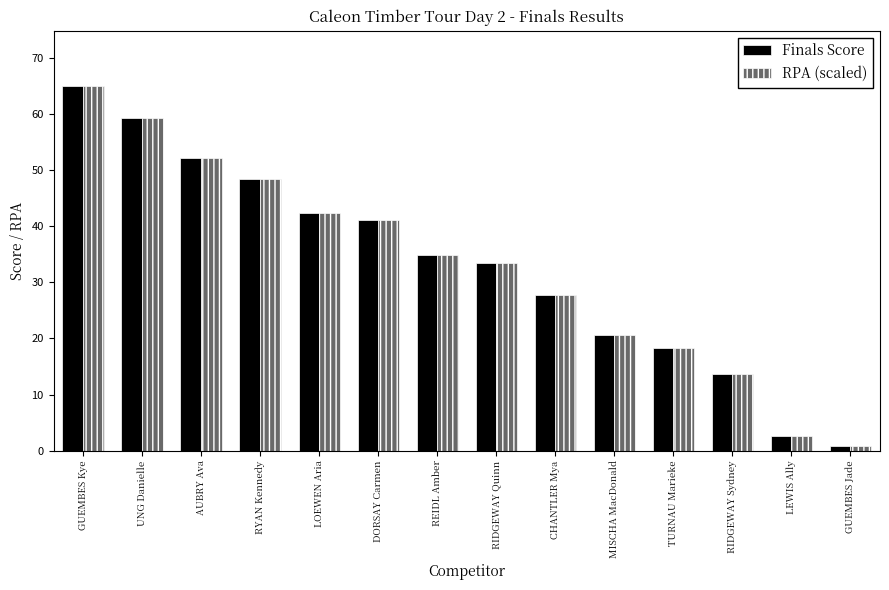

What is the average value of the Finals Score series?

32.9